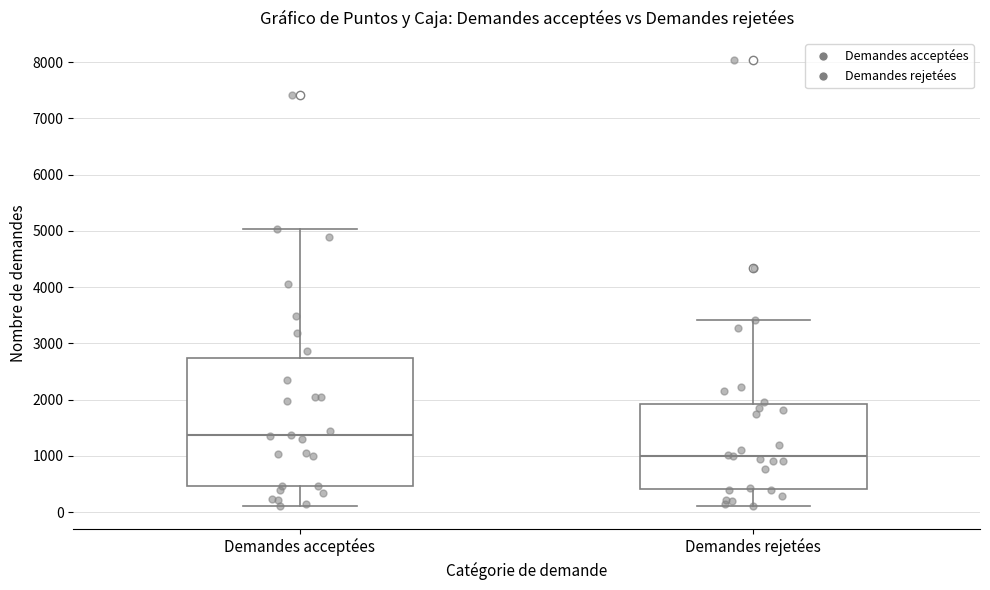

Which box has the highest median line?

Demandes acceptées